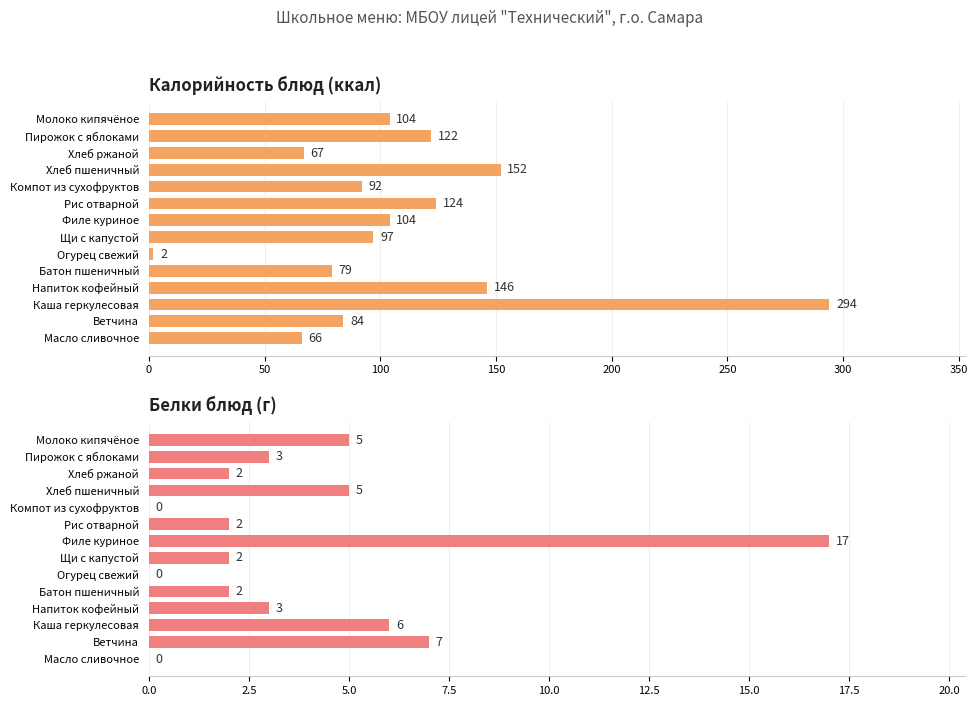

Which has a higher value, Масло сливочное or Ветчина?

Ветчина